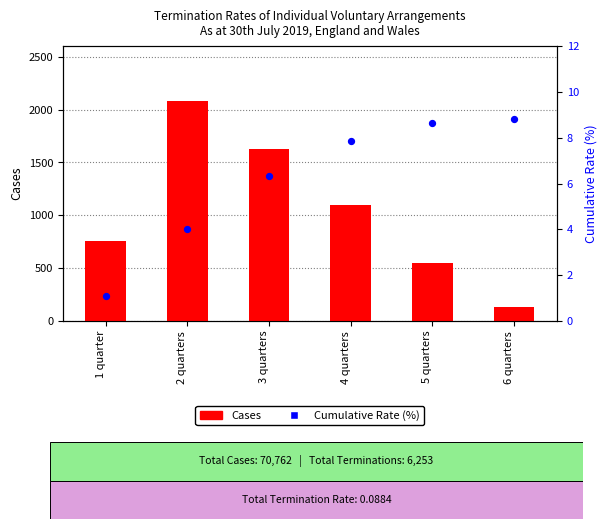

What are all the series names shown in the legend?

Cases, Cumulative Rate (%)